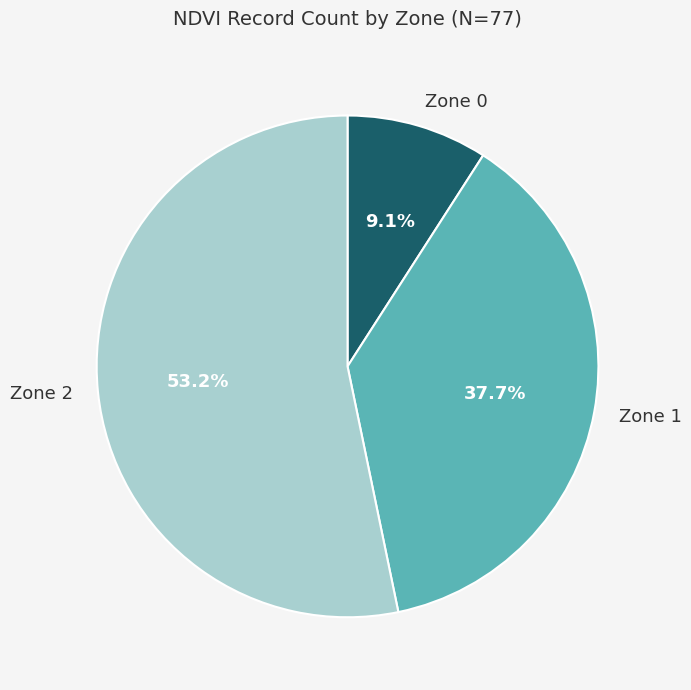

Is the sum of Zone 0 and Zone 2 greater than half?

Yes